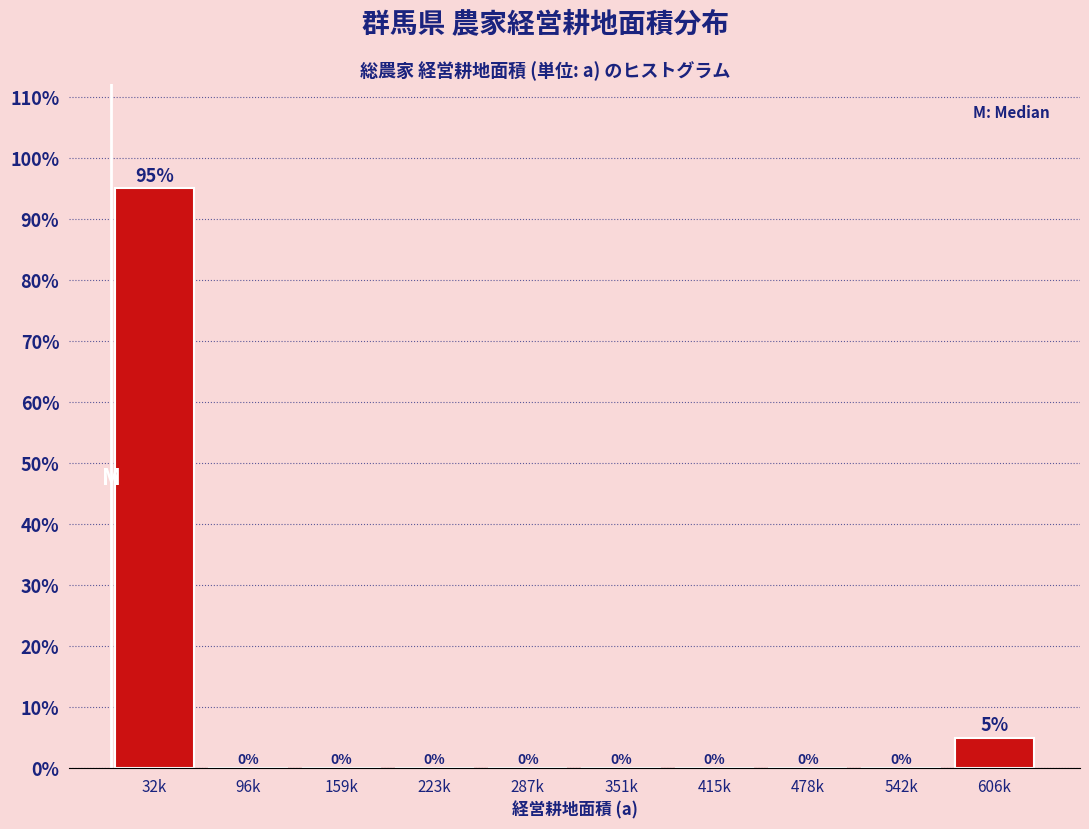

Reading right to left, extract all data points from this chart.

606k=5	542k=0	478k=0	415k=0	351k=0	287k=0	223k=0	159k=0	96k=0	32k=95